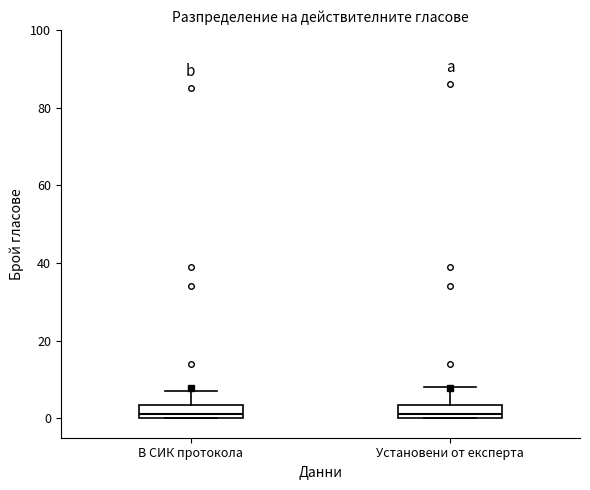

Reading left to right, transcribe this box plot: for each box, give where its median line is, the range the box spans, and where its two whiskers end, as read against the y-axis. The values are not printed on the chart, so give them approximately, as read against the axis.

В СИК протокола: median 2, box 0 to 4, whiskers 0 to 8
Установени от експерта: median 2, box 0 to 4, whiskers 0 to 8